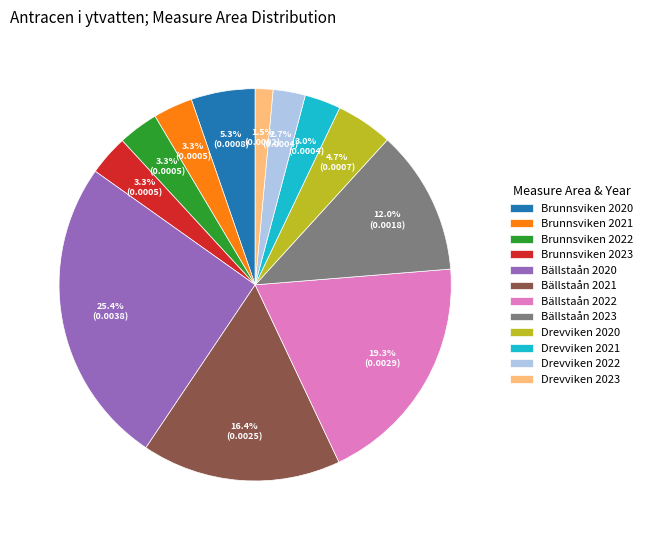

Do Brunnsviken 2021 and Drevviken 2022 together represent more than half of the pie?

No